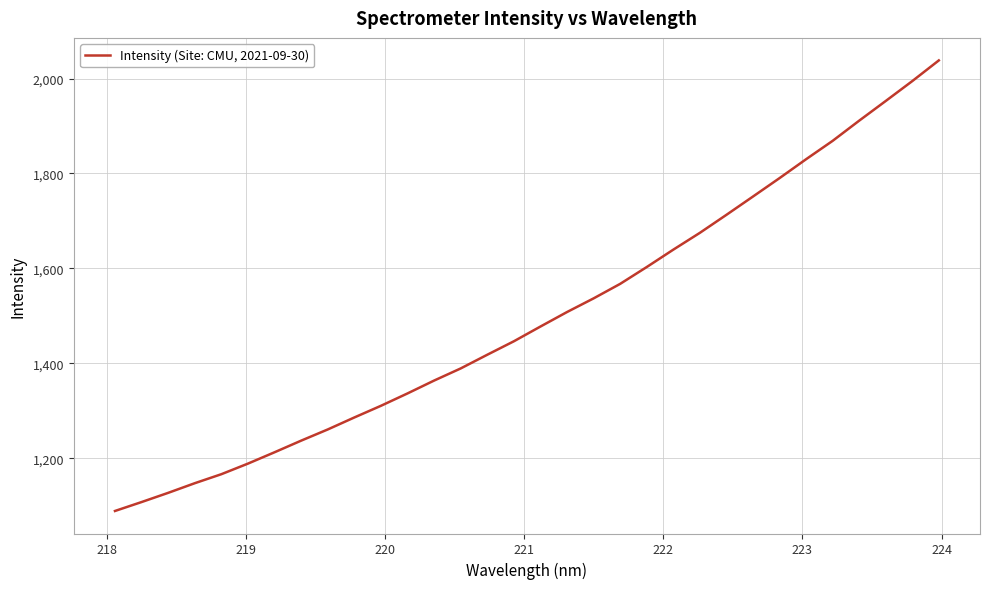

What is the difference between the second highest and second lowest values?

886.4